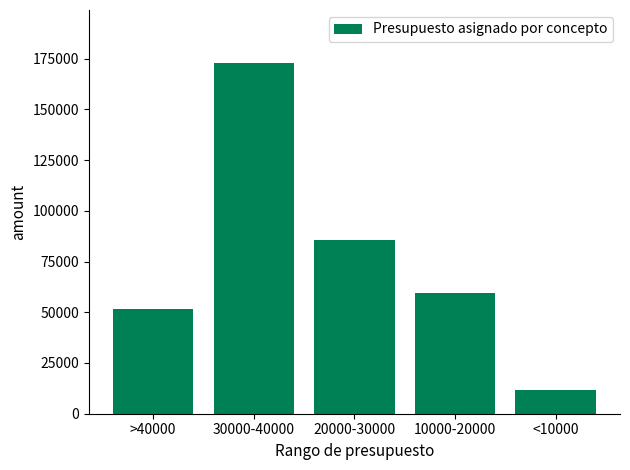

List the labels in order of value, smallest first.

<10000, >40000, 10000-20000, 20000-30000, 30000-40000